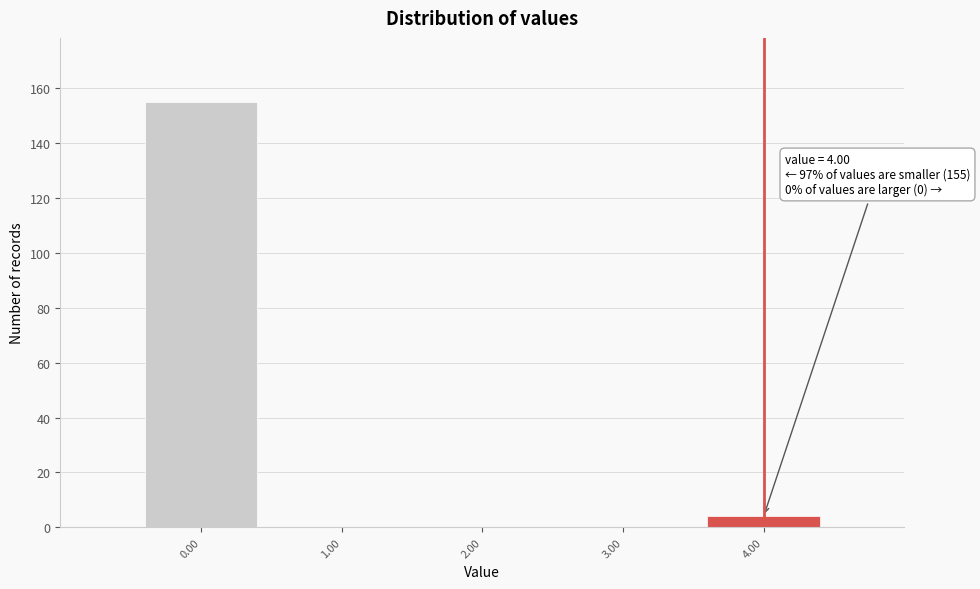

Over which range of the x-axis is the bar tallest?

-0.5 to 0.5